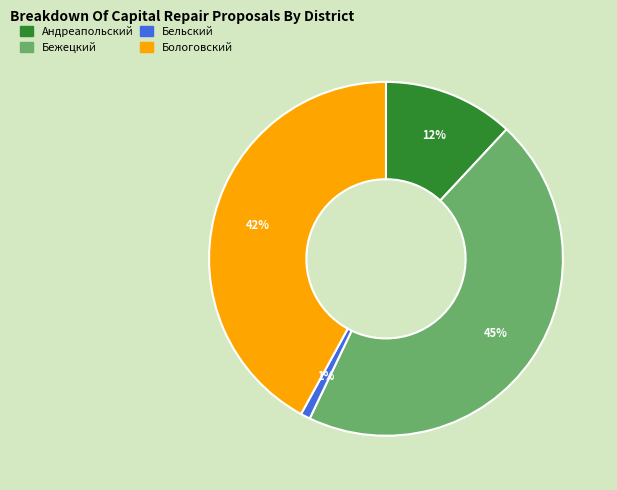

To the nearest percent, what is the average slice percentage?

25%